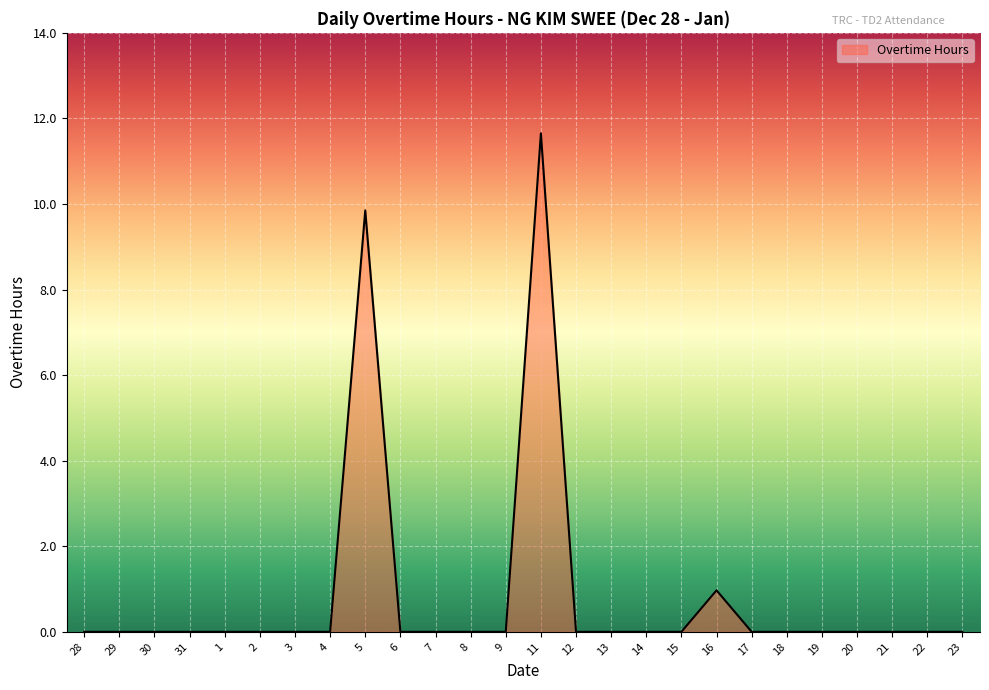

What is the difference between the maximum and minimum values?

11.7